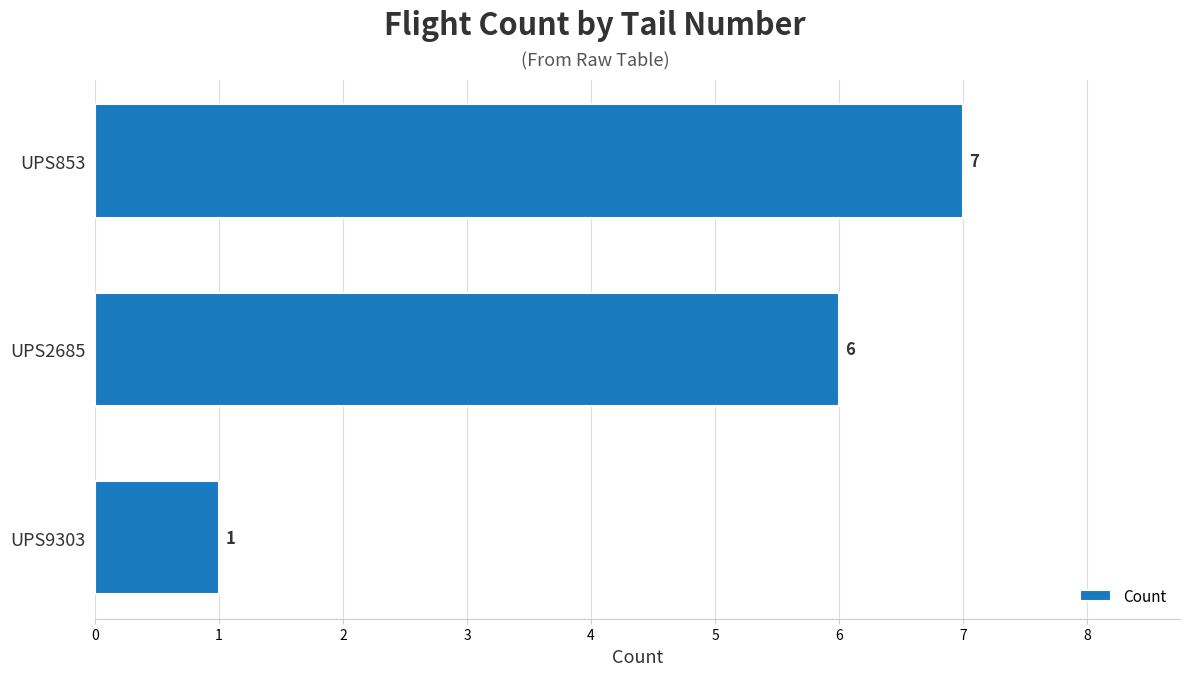

What is the value of the 3rd bar from the top?

1